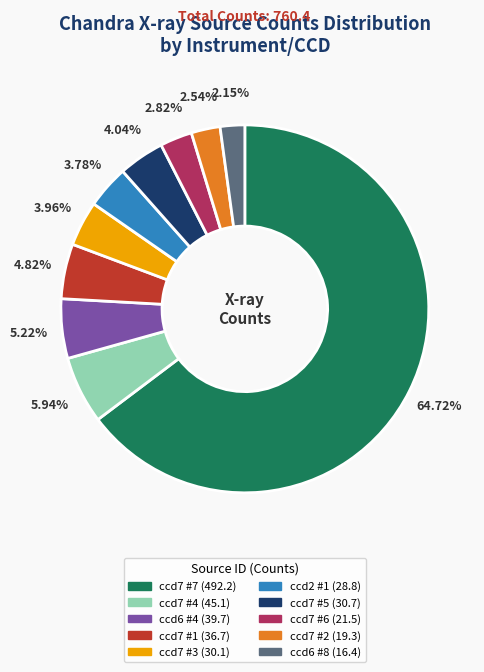

Is there any slice that represents more than half of the pie?

Yes